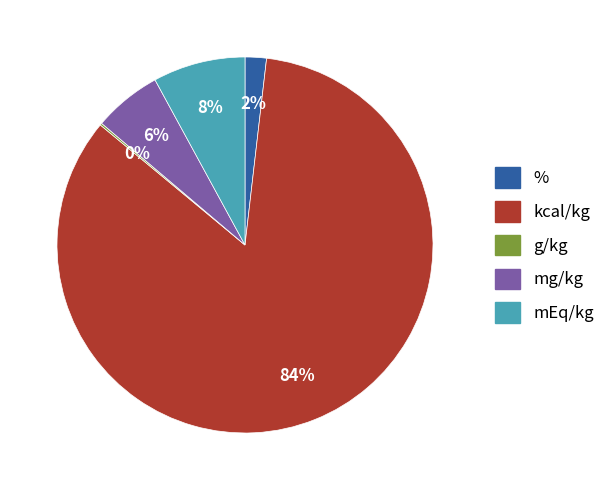

Combined, do mEq/kg and kcal/kg account for over 50%?

Yes